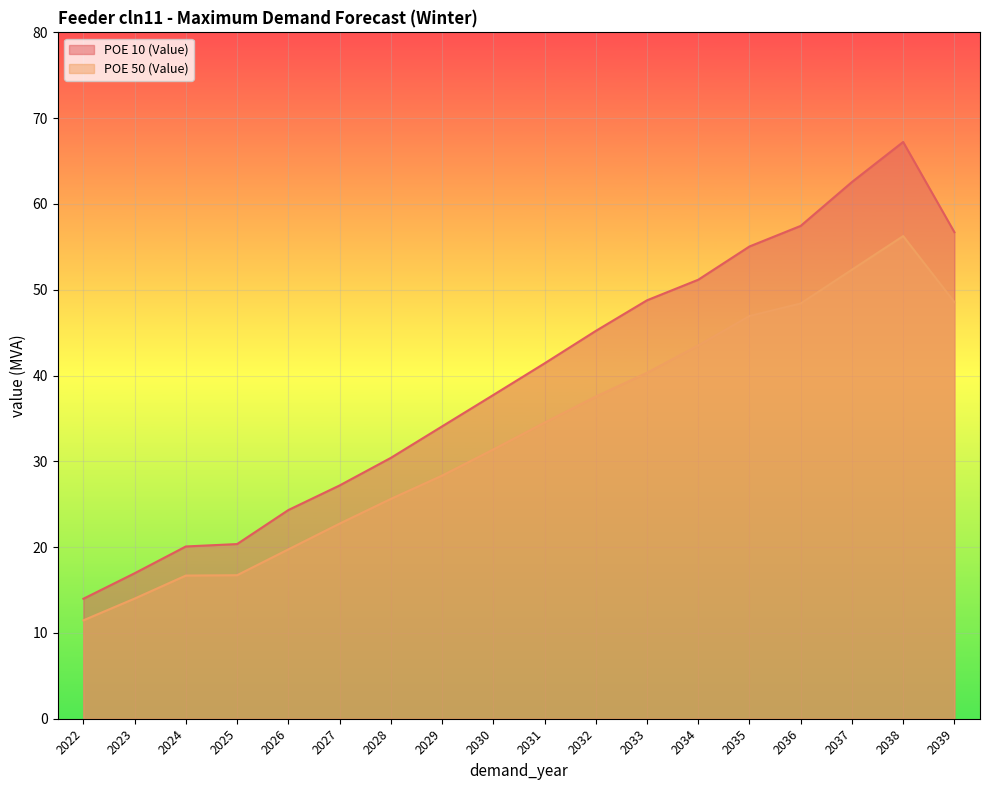

True or false: POE 10 (Value) has more than 1 points higher than both neighbors.

False